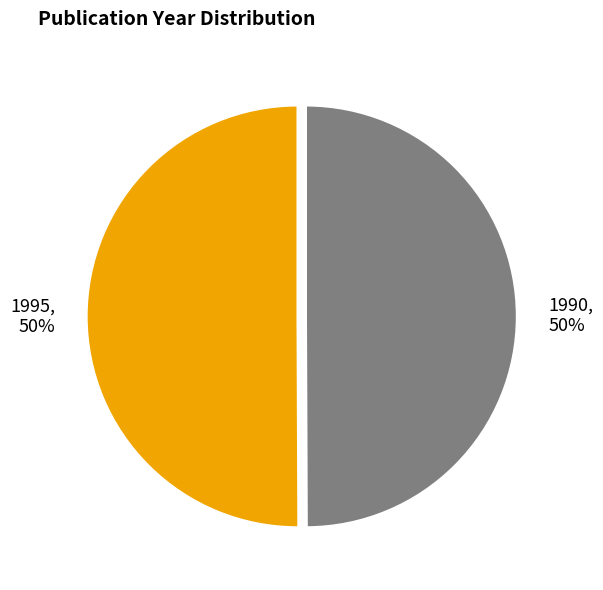

How many slices are in this pie chart?

2